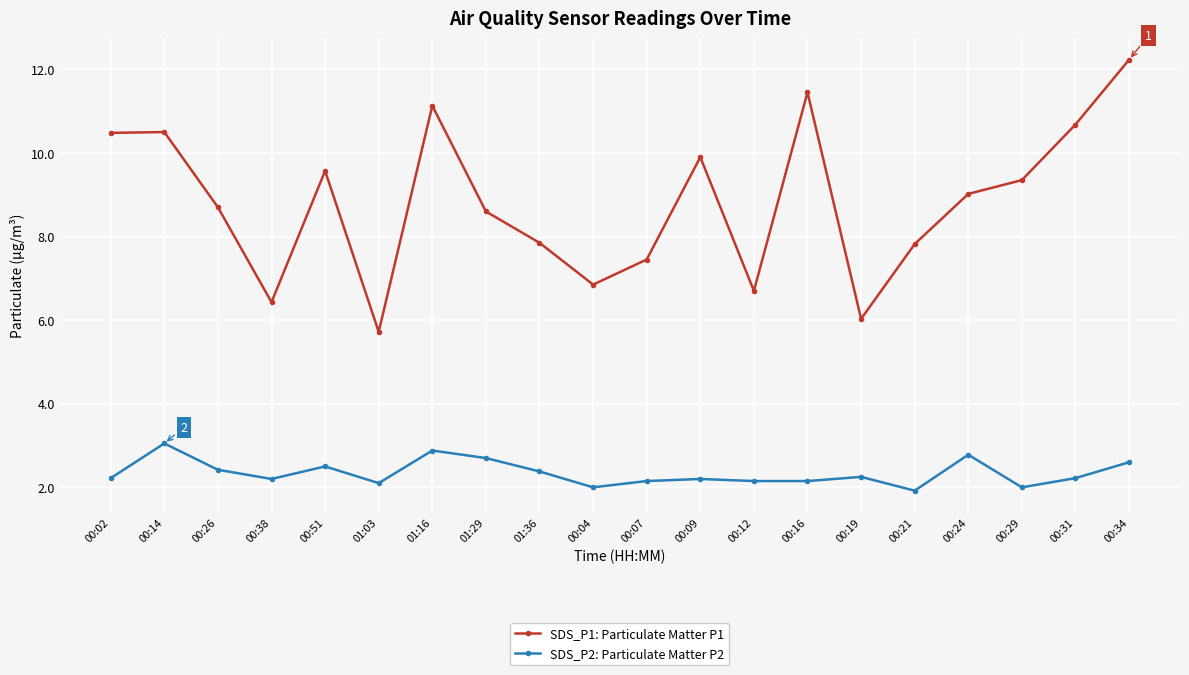

In SDS_P2: Particulate Matter P2, how many points are higher than both neighbors (excluding endpoints)?

6